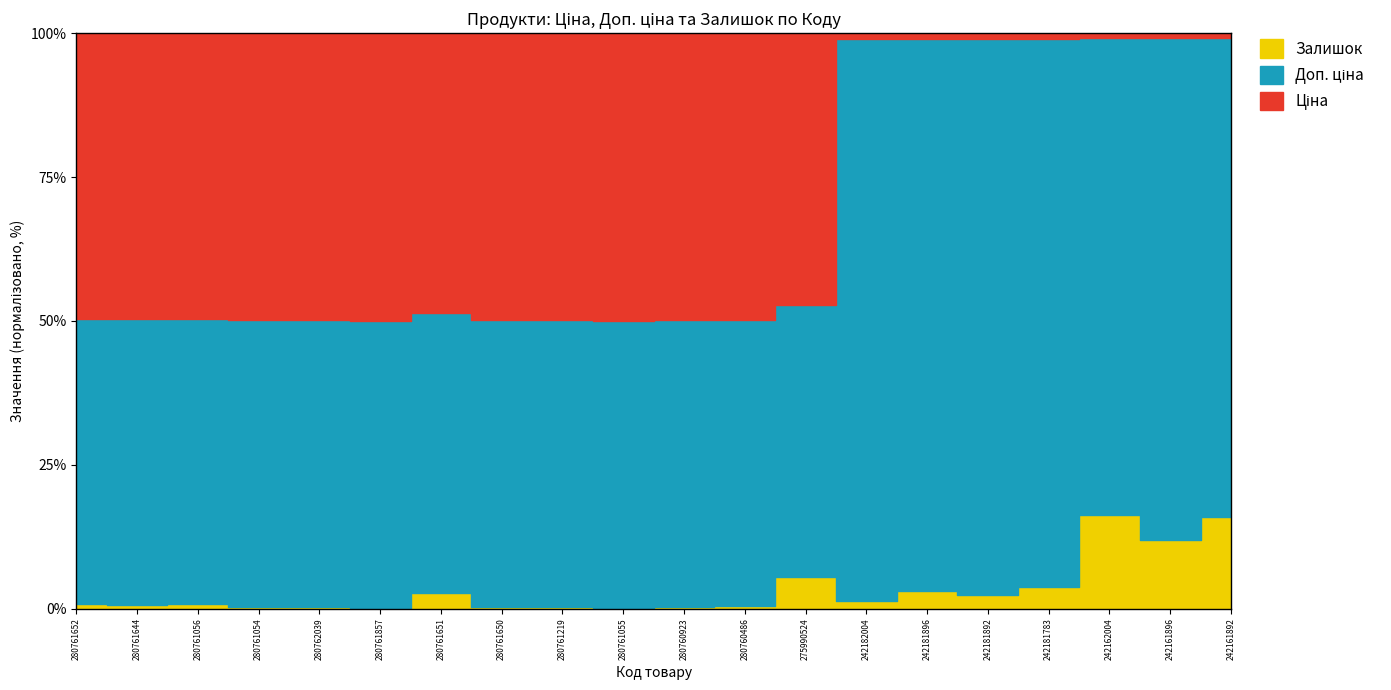

What are all the series names shown in the legend?

Ціна, Доп. ціна, Залишок